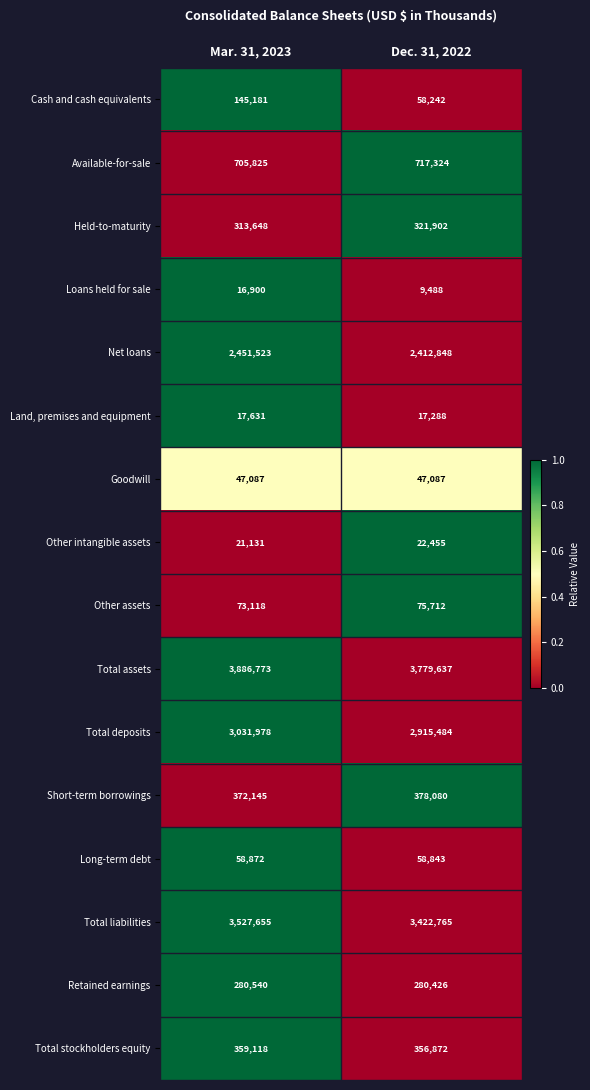

Rank the series at Mar. 31, 2023 from lowest to highest value.

Loans held for sale, Land, premises and equipment, Other intangible assets, Goodwill, Long-term debt, Other assets, Cash and cash equivalents, Retained earnings, Held-to-maturity, Total stockholders equity, Short-term borrowings, Available-for-sale, Net loans, Total deposits, Total liabilities, Total assets